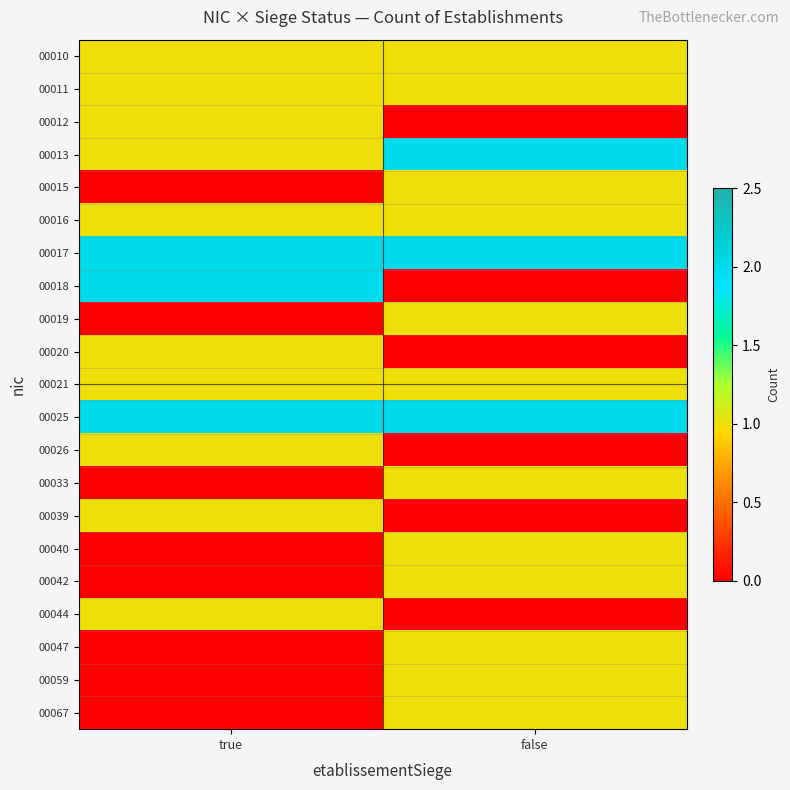

Reading left to right, transcribe all the data shown in this chart.

00010: true=1	false=1
00011: true=1	false=1
00012: true=1	false=0
00013: true=1	false=2
00015: true=0	false=1
00016: true=1	false=1
00017: true=2	false=2
00018: true=2	false=0
00019: true=0	false=1
00020: true=1	false=0
00021: true=1	false=1
00025: true=2	false=2
00026: true=1	false=0
00033: true=0	false=1
00039: true=1	false=0
00040: true=0	false=1
00042: true=0	false=1
00044: true=1	false=0
00047: true=0	false=1
00059: true=0	false=1
00067: true=0	false=1